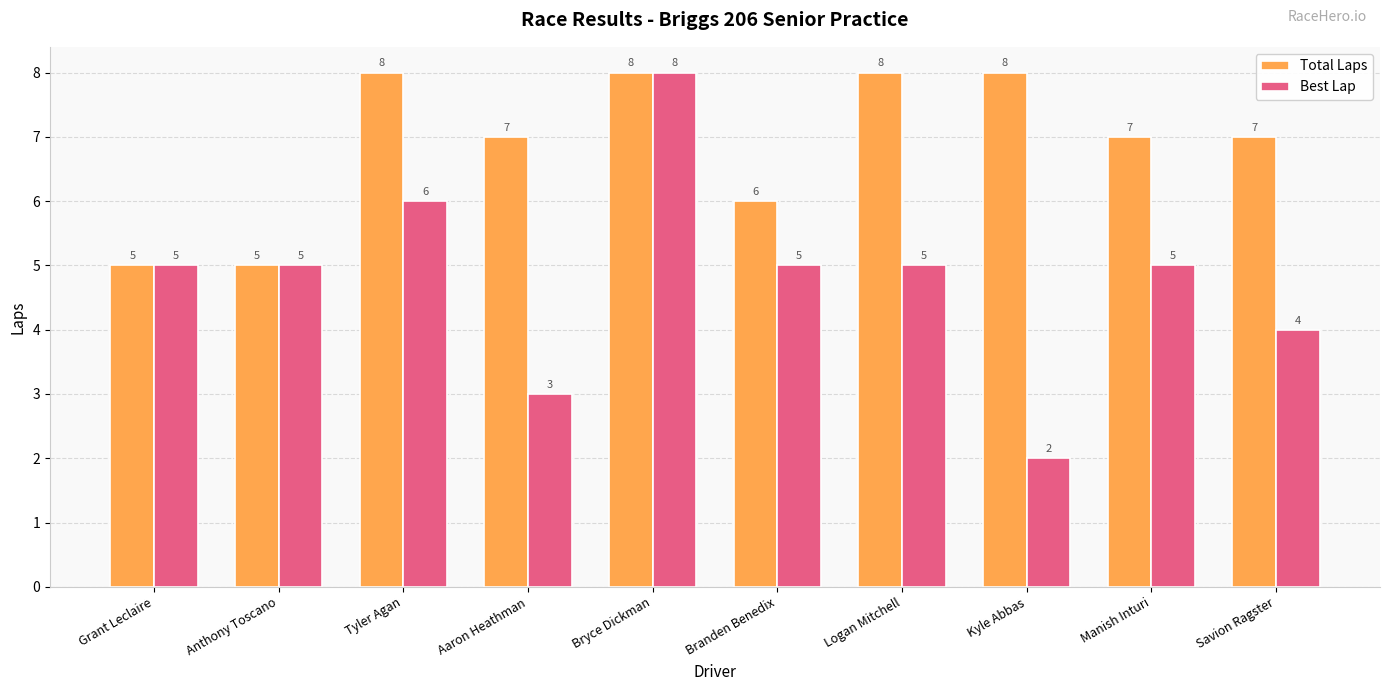

What is the difference between the maximum and minimum values in the Total Laps series?

3